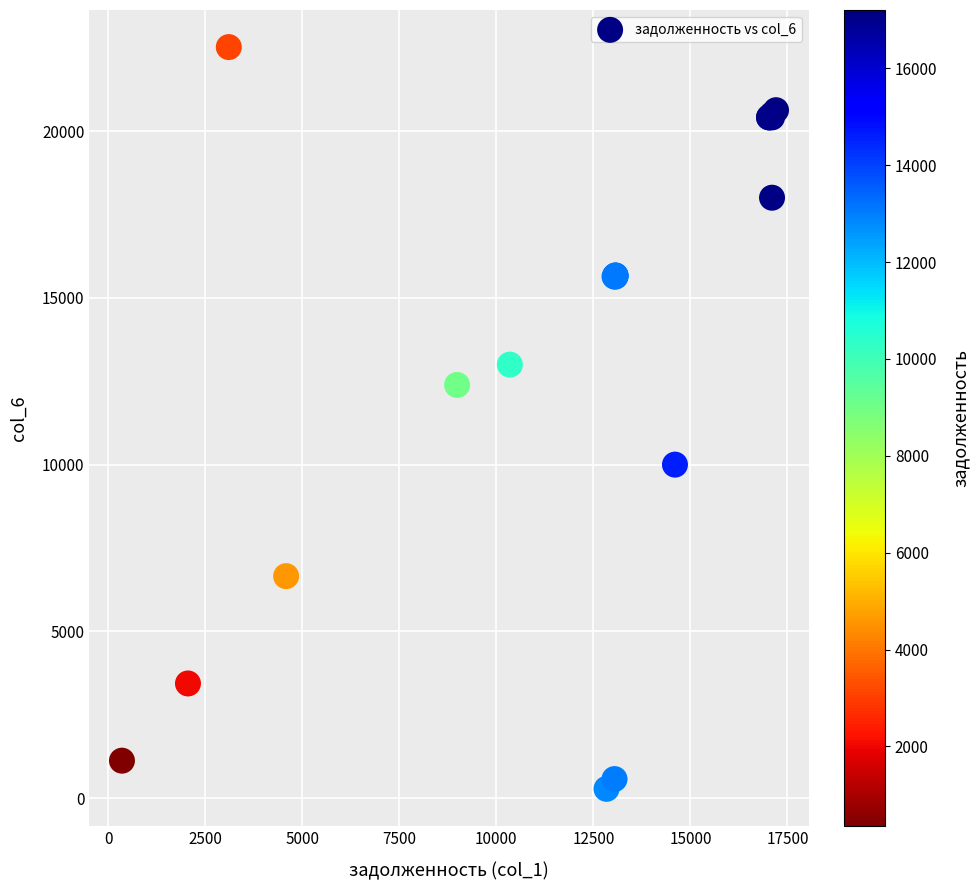

What Y value in the scatter plot is closest to 11399?

12389.6